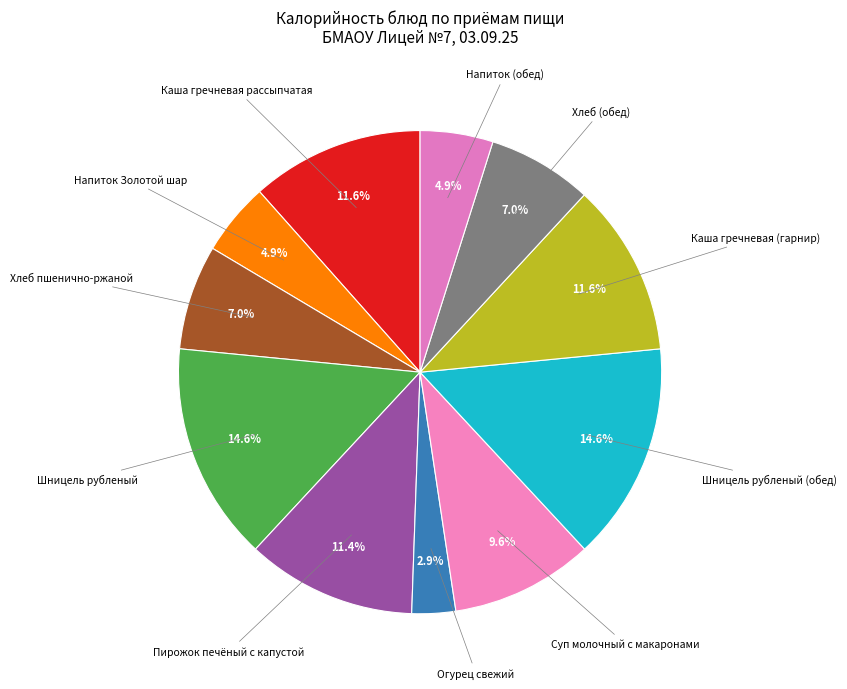

What is the smallest slice in the pie chart?

Огурец свежий